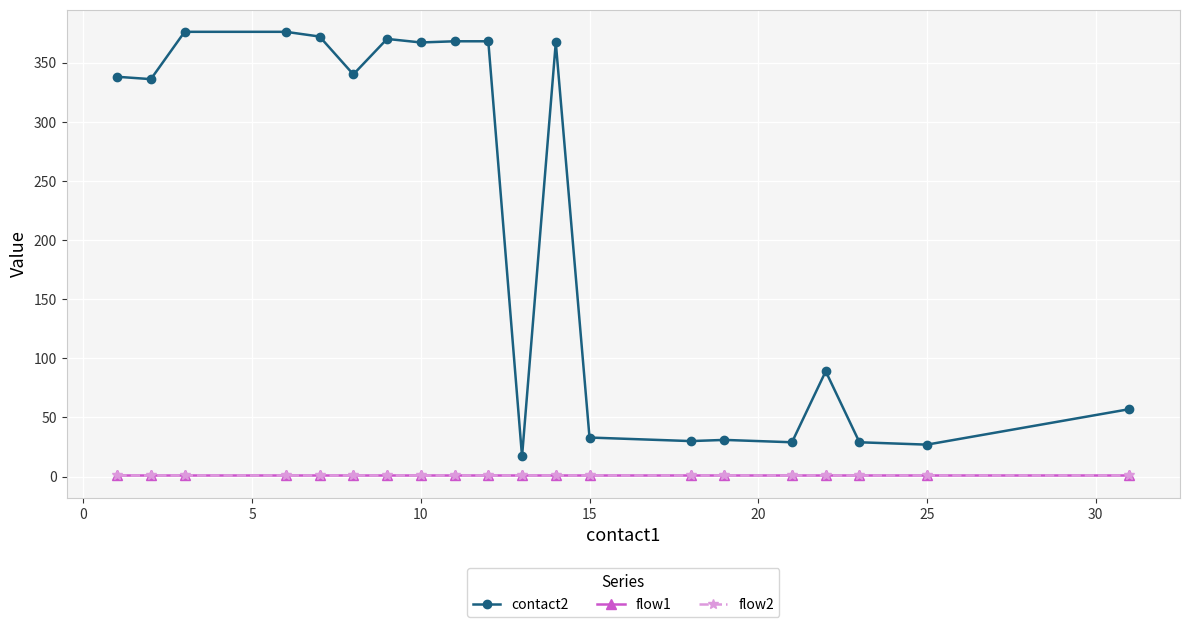

Is this an area chart (filled region under the line)?

No